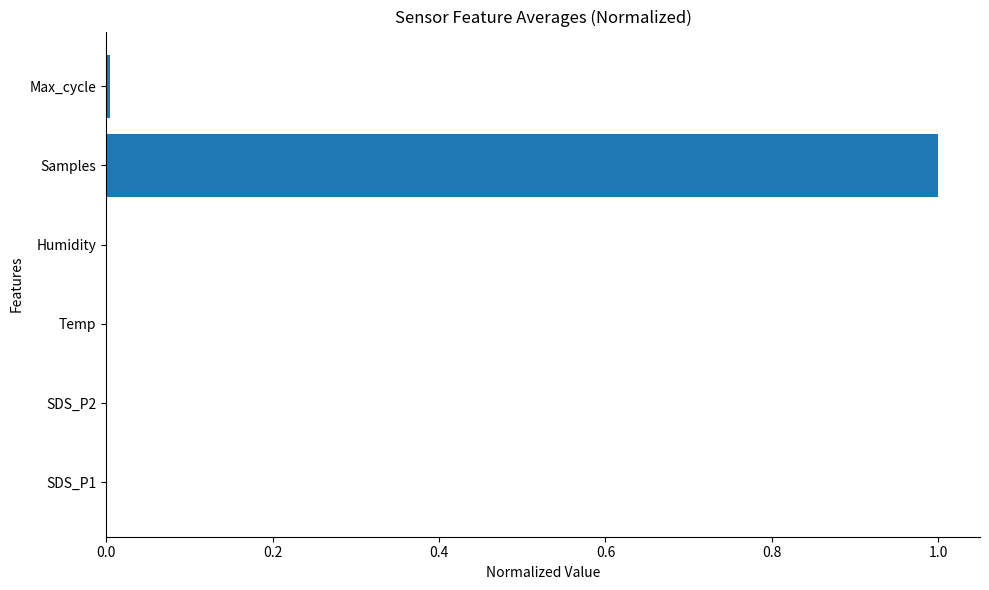

Count the number of data series in this chart.

1